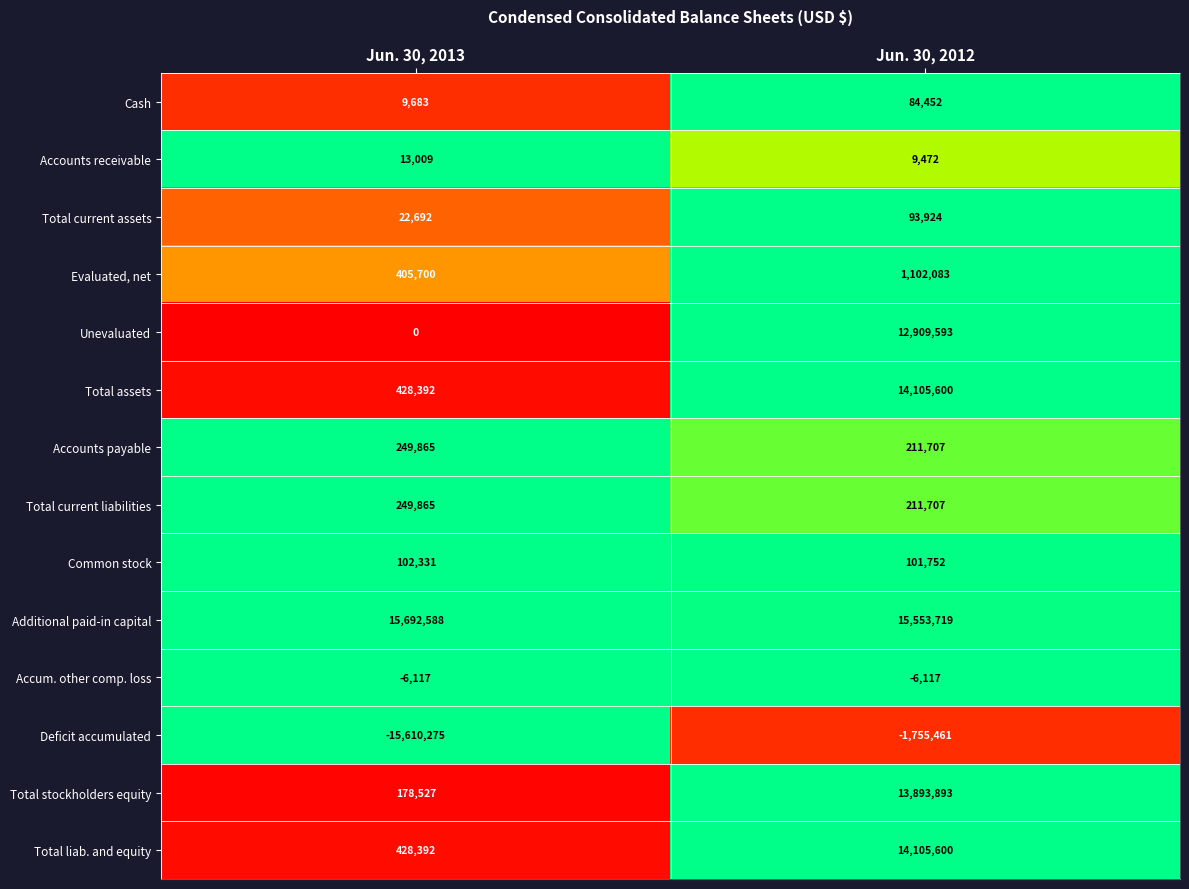

List the labels in order of Accounts receivable value, largest first.

Jun. 30, 2013, Jun. 30, 2012